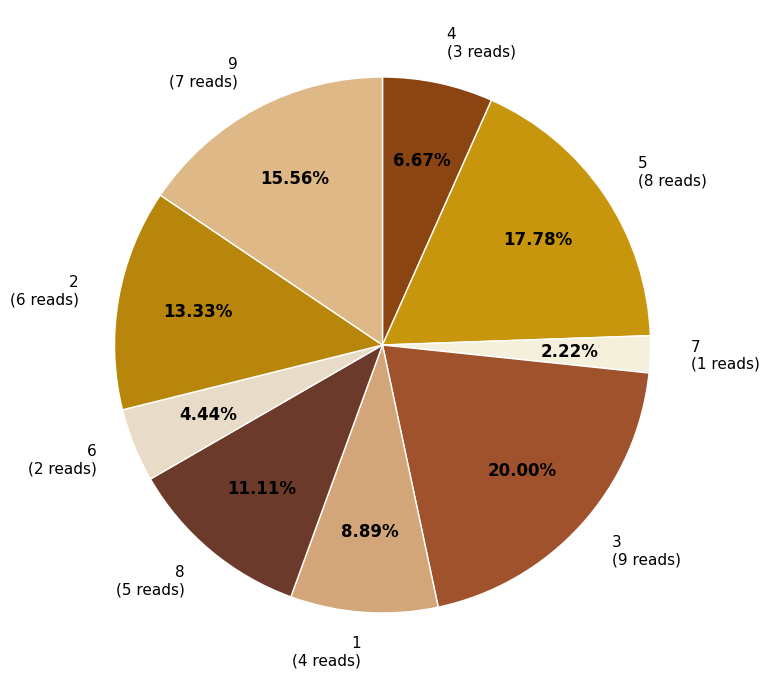

Rank the categories by value from lowest to highest.

7, 6, 4, 1, 8, 2, 9, 5, 3